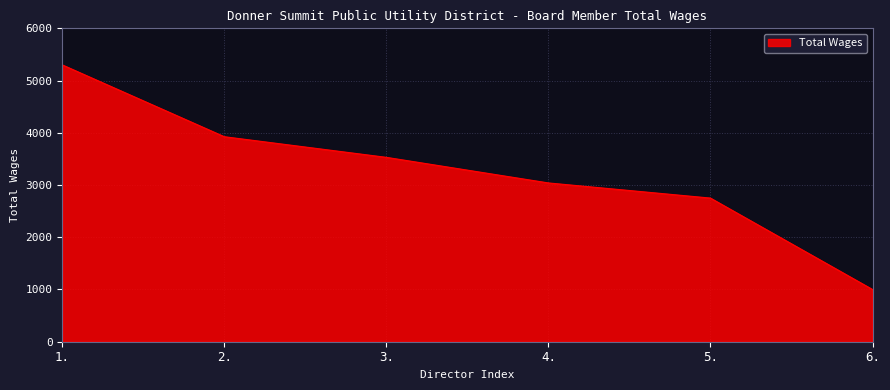

Which label corresponds to the largest value in the chart?

1.